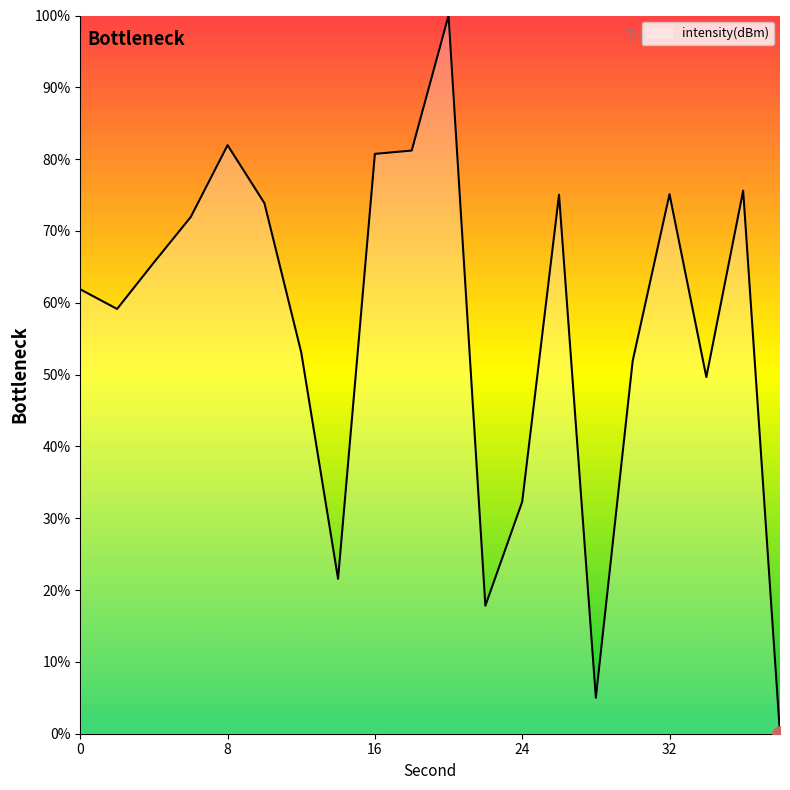

What is the difference between the maximum and minimum values?

100.0